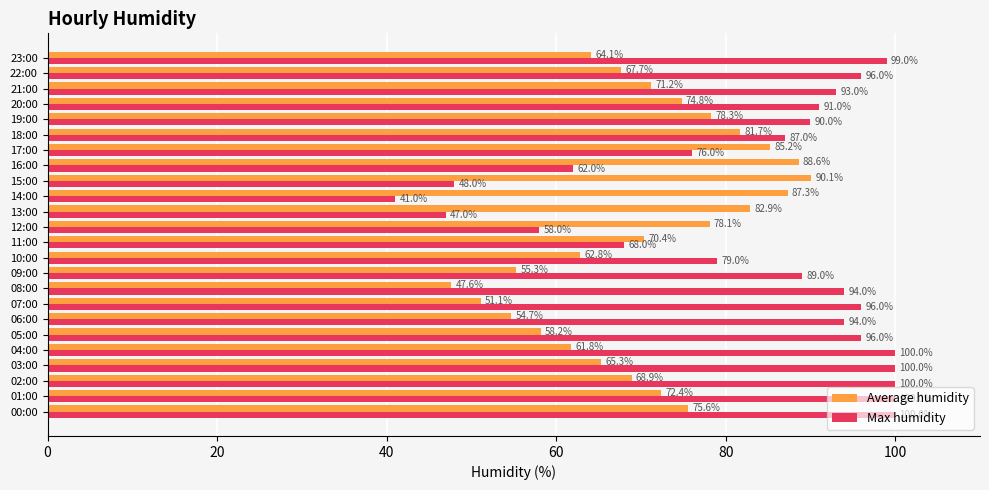

What is the greatest value displayed?

100.0